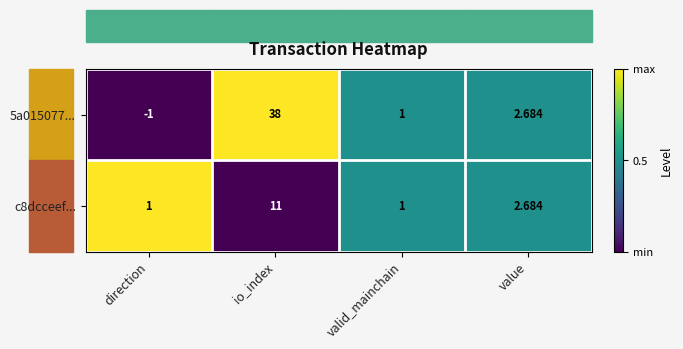

At which label does c8dcceef... reach its peak?

io_index